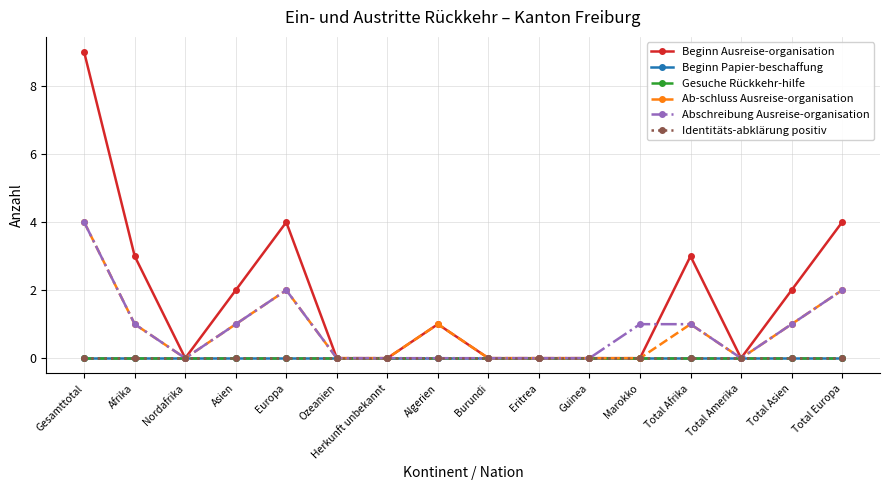

The Beginn Ausreise-organisation series shows 0 at Eritrea. True or false?

True